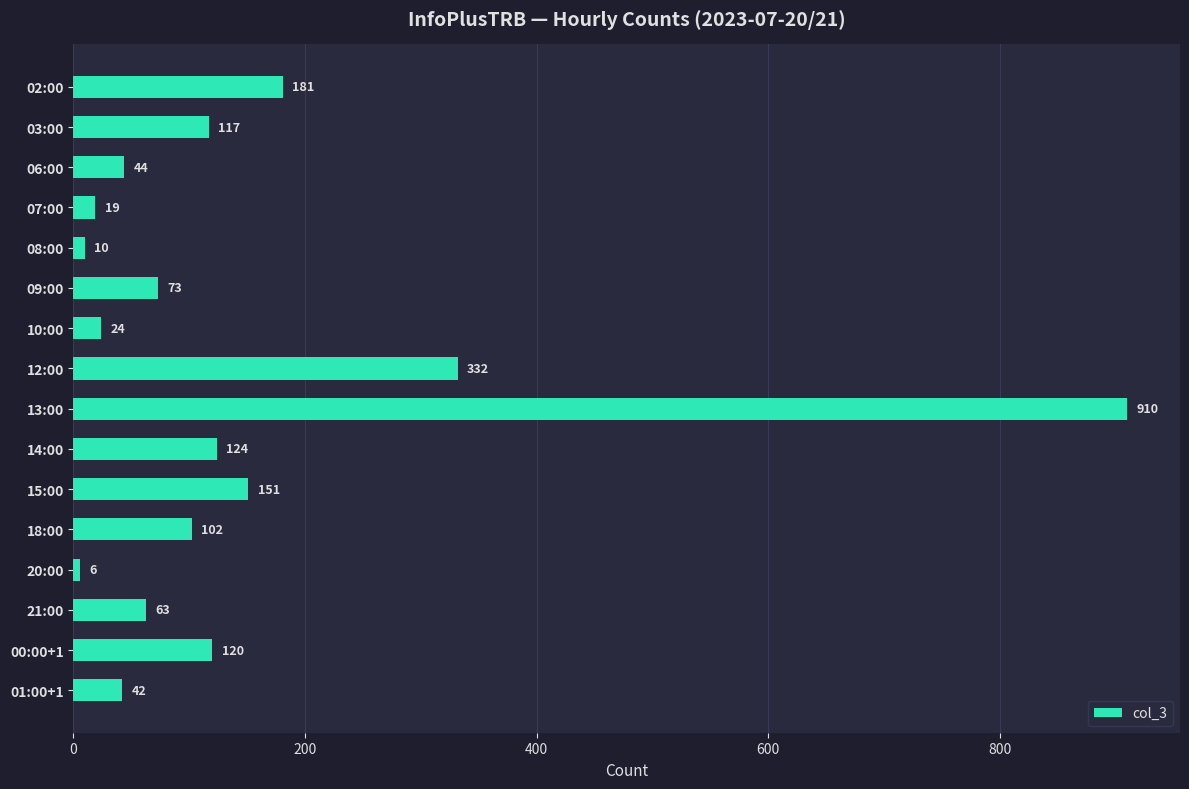

How many values are below 102?

8